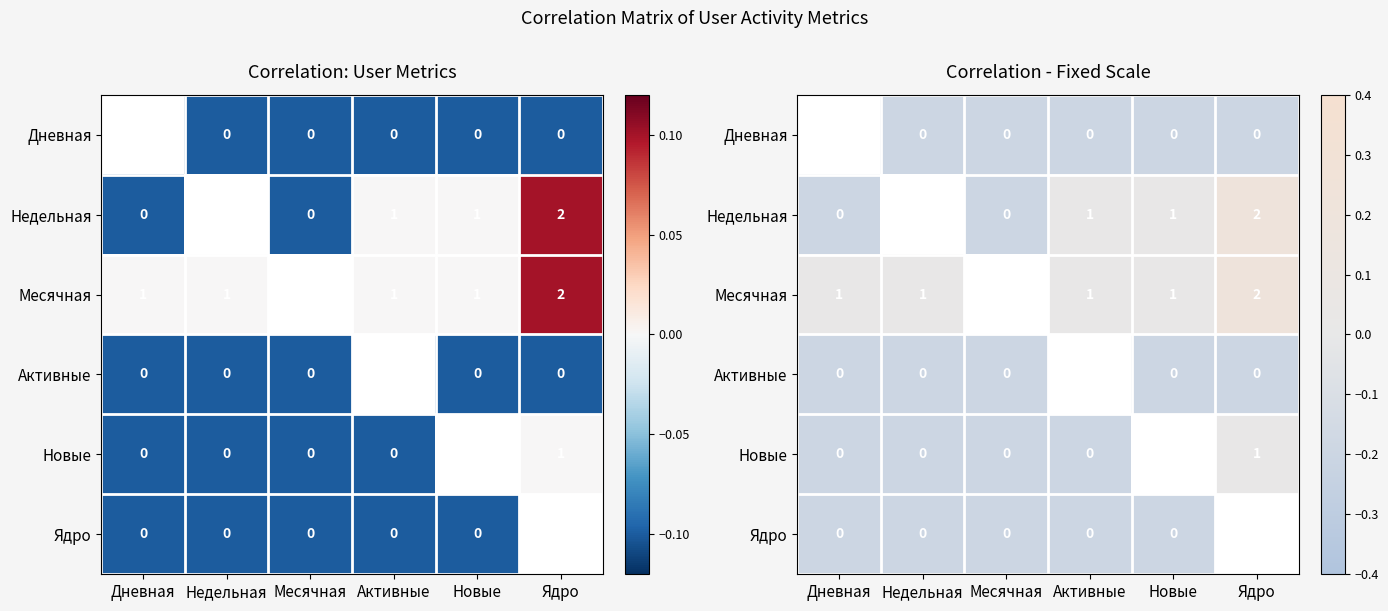

Is it true that Месячная equals 0.0 at Дневная?

True